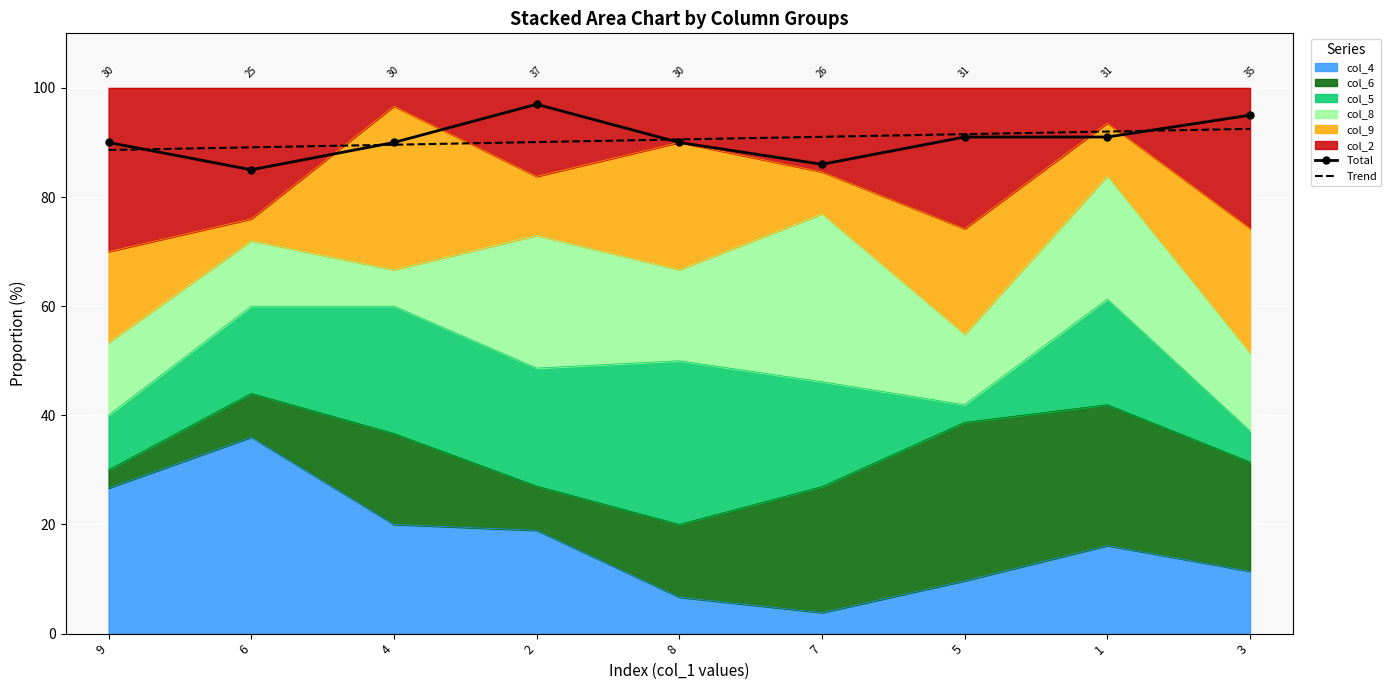

Is it true that Total equals 44.6 at 7?

False